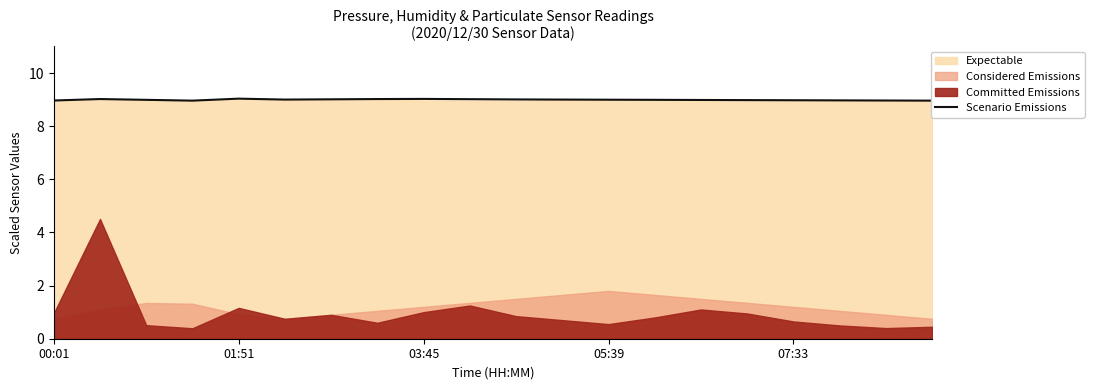

Does the chart have visible grid lines?

No